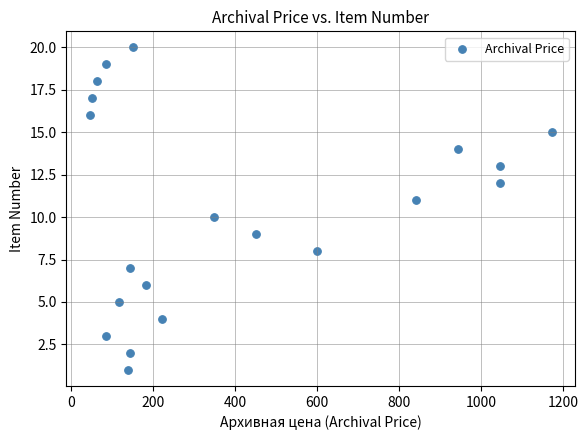

What is the range of Y values (max minus min)?

19